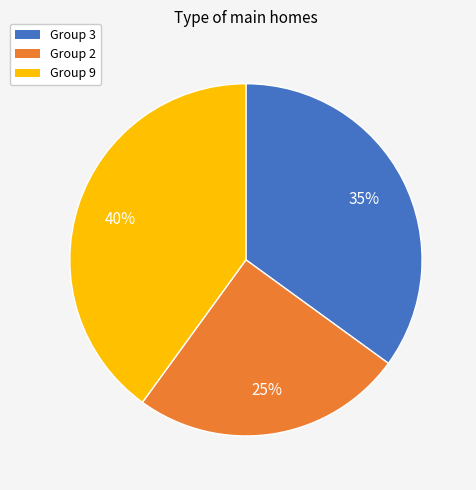

How many segments does this pie chart have?

3